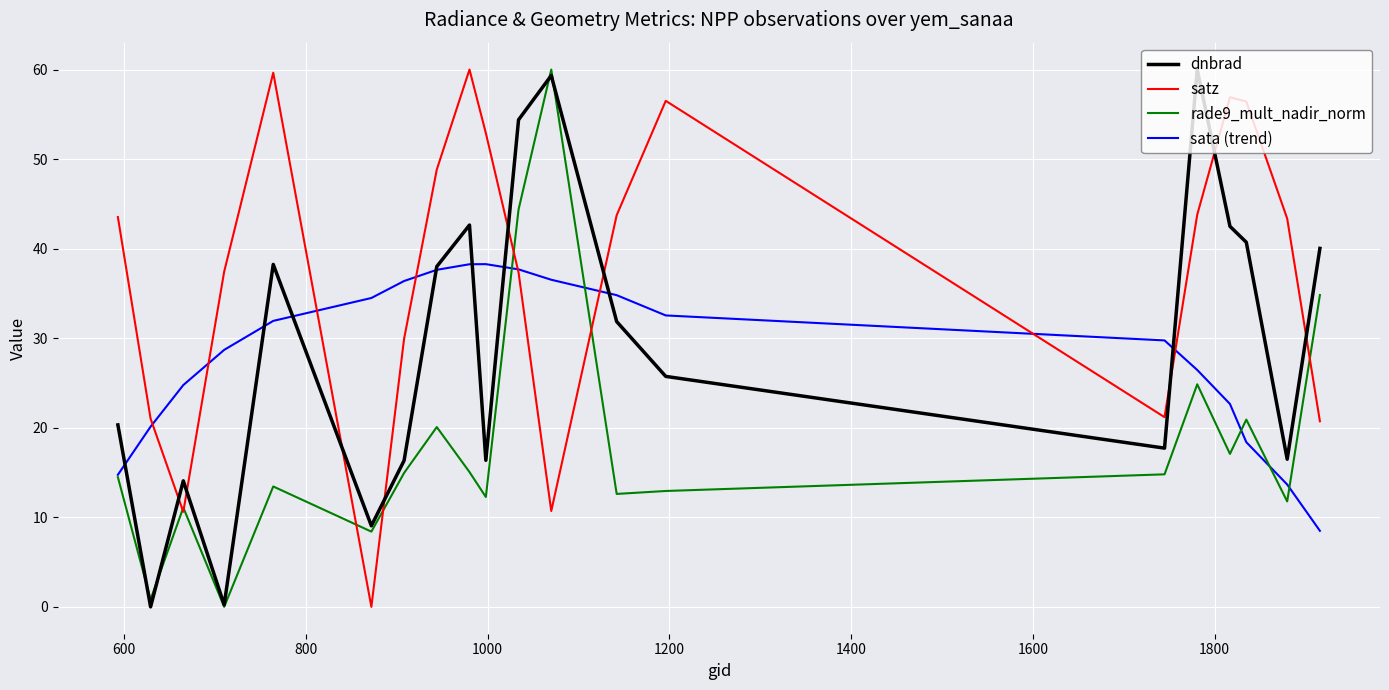

True or false: satz and dnbrad intersect in this chart.

True